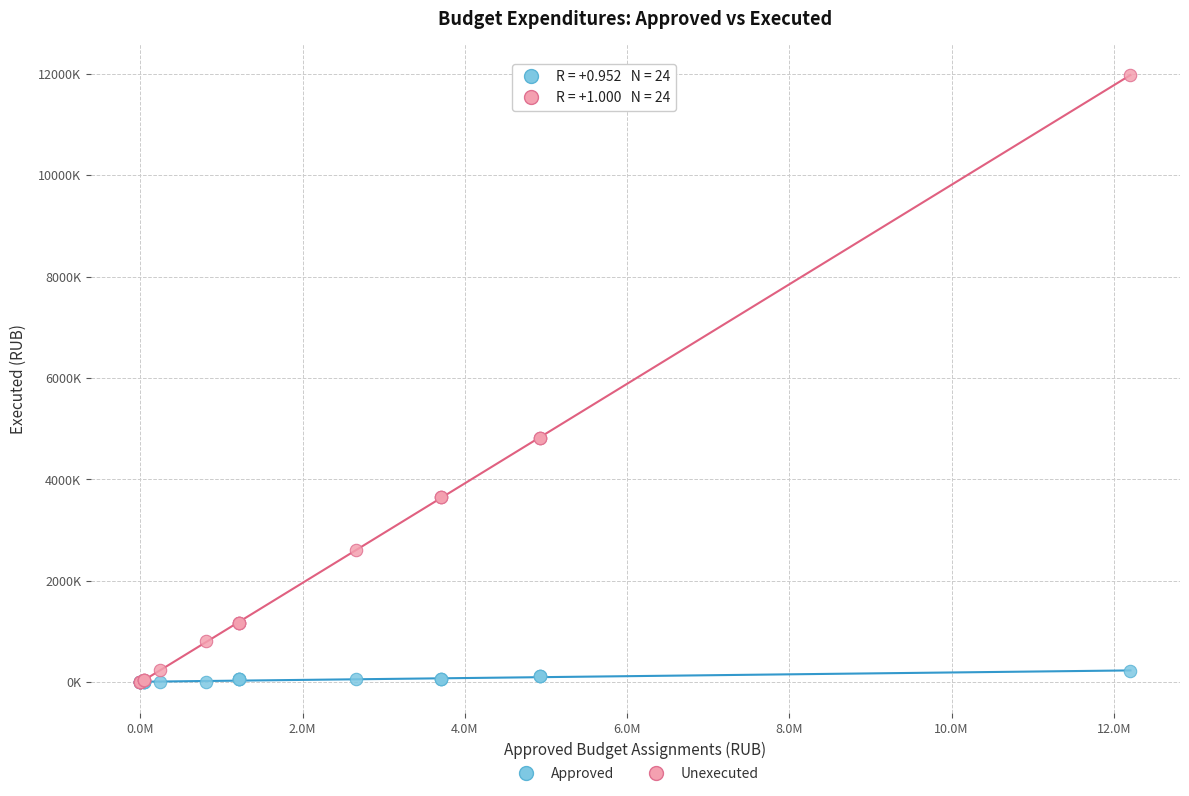

What are all the series names shown in the legend?

Approved, Unexecuted